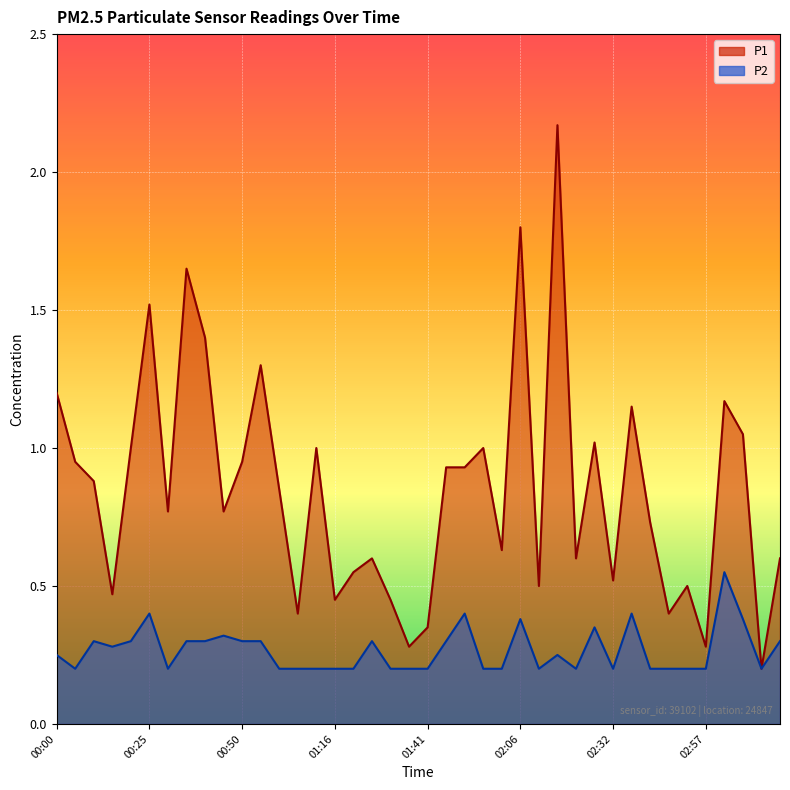

Is it true that P2 equals 0.1 at 02:52?

False